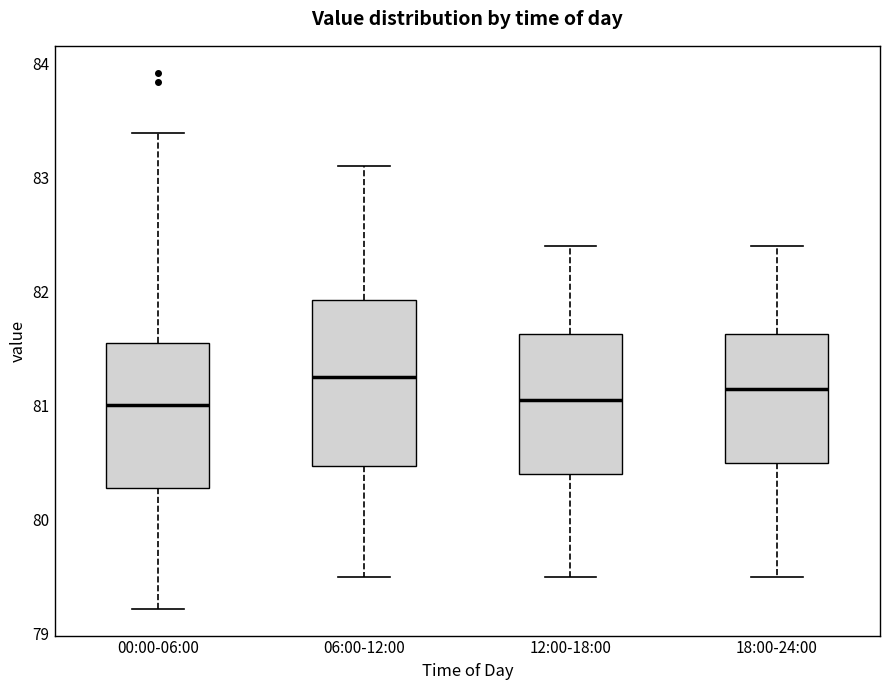

Reading left to right, transcribe this box plot: for each box, give where its median line is, the range the box spans, and where its two whiskers end, as read against the y-axis. The values are not printed on the chart, so give them approximately, as read against the axis.

00:00-06:00: median 81.0, box 80.3 to 81.6, whiskers 79.2 to 83.4
06:00-12:00: median 81.3, box 80.5 to 81.9, whiskers 79.5 to 83.1
12:00-18:00: median 81.1, box 80.4 to 81.6, whiskers 79.5 to 82.4
18:00-24:00: median 81.2, box 80.5 to 81.6, whiskers 79.5 to 82.4